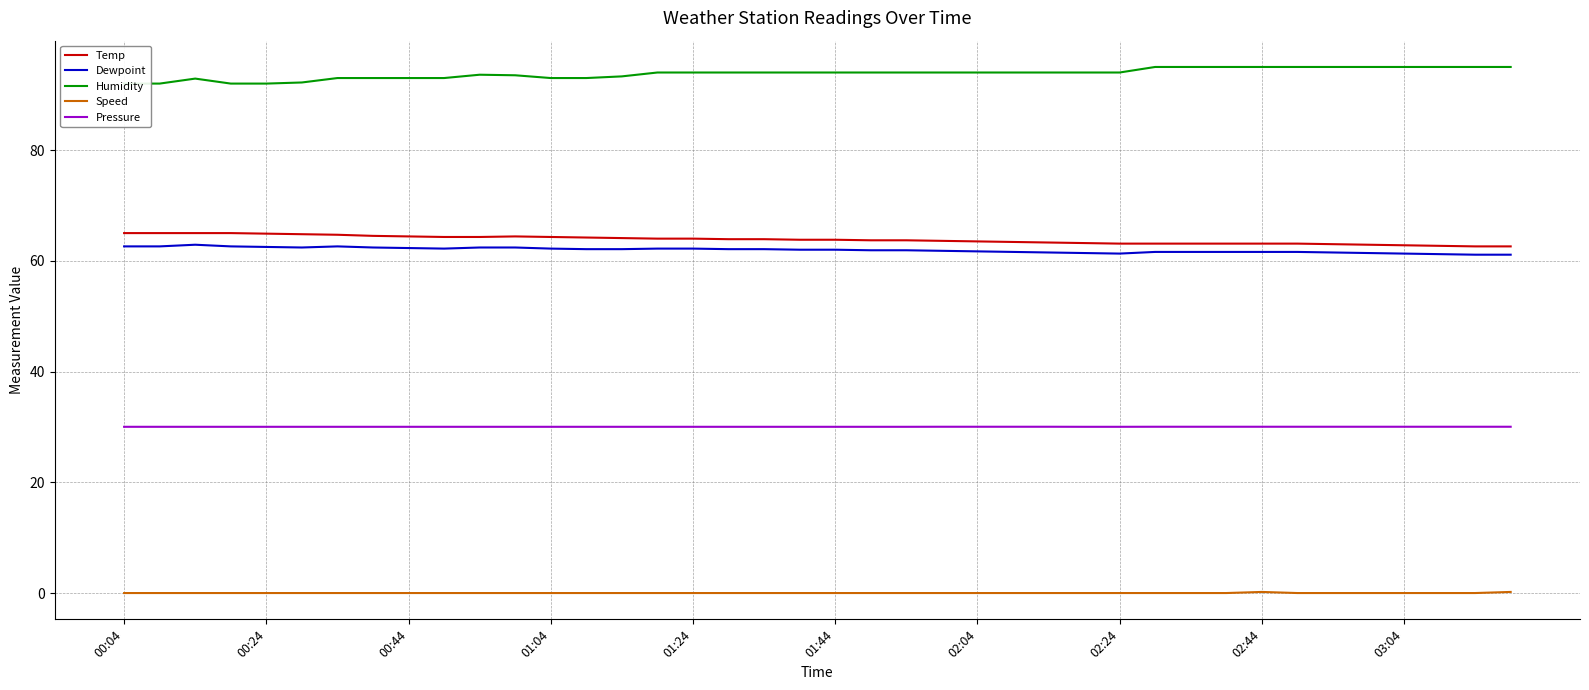

What is the lowest value of the Humidity series?

92.0